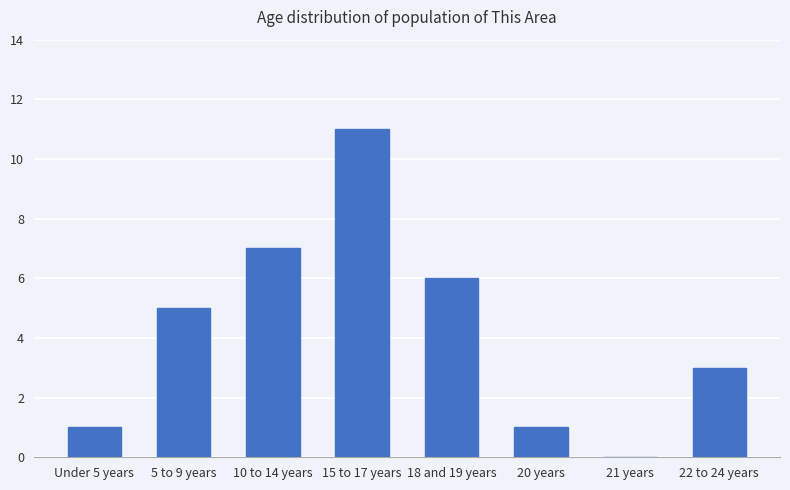

What is the approximate value at 22 to 24 years, to the nearest 5?

5